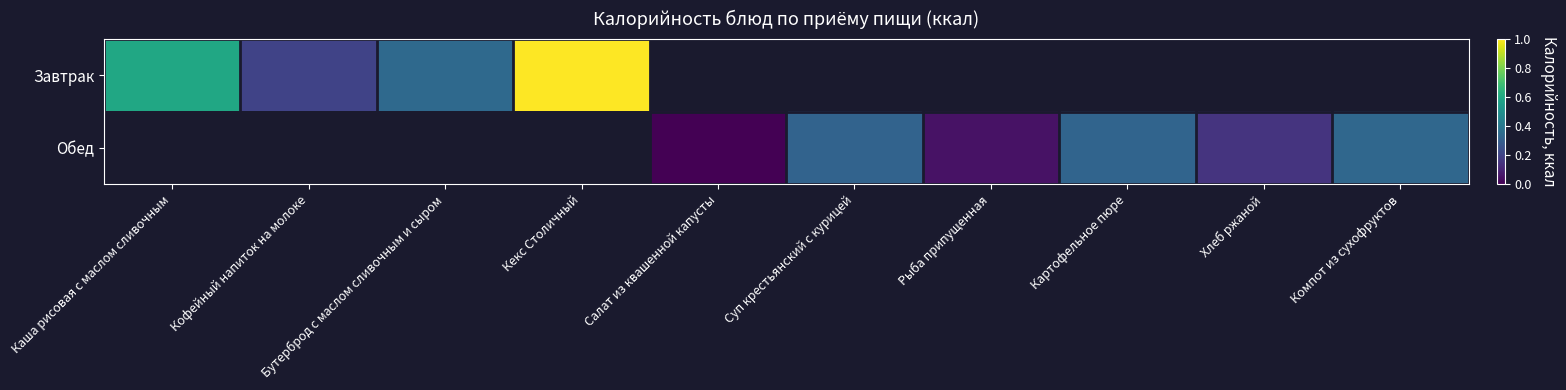

Is the value of Завтрак at Хлеб ржаной greater than the value of Обед at Компот из сухофруктов?

No